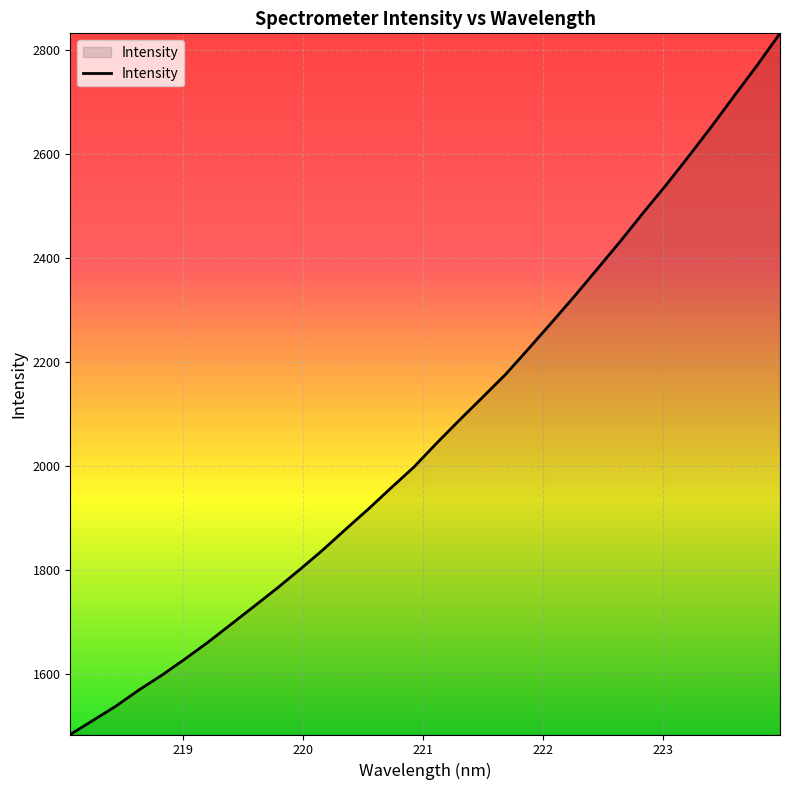

What is the greatest value displayed?

2832.3